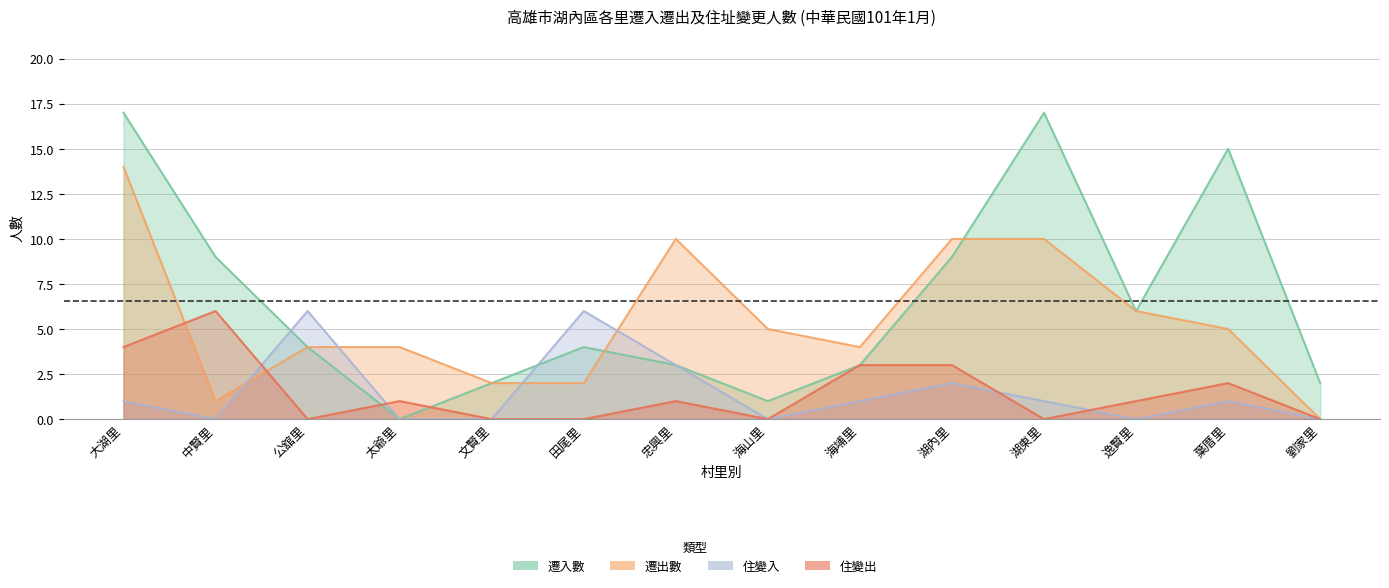

How many values in the 遷入數 series are below 4?

6